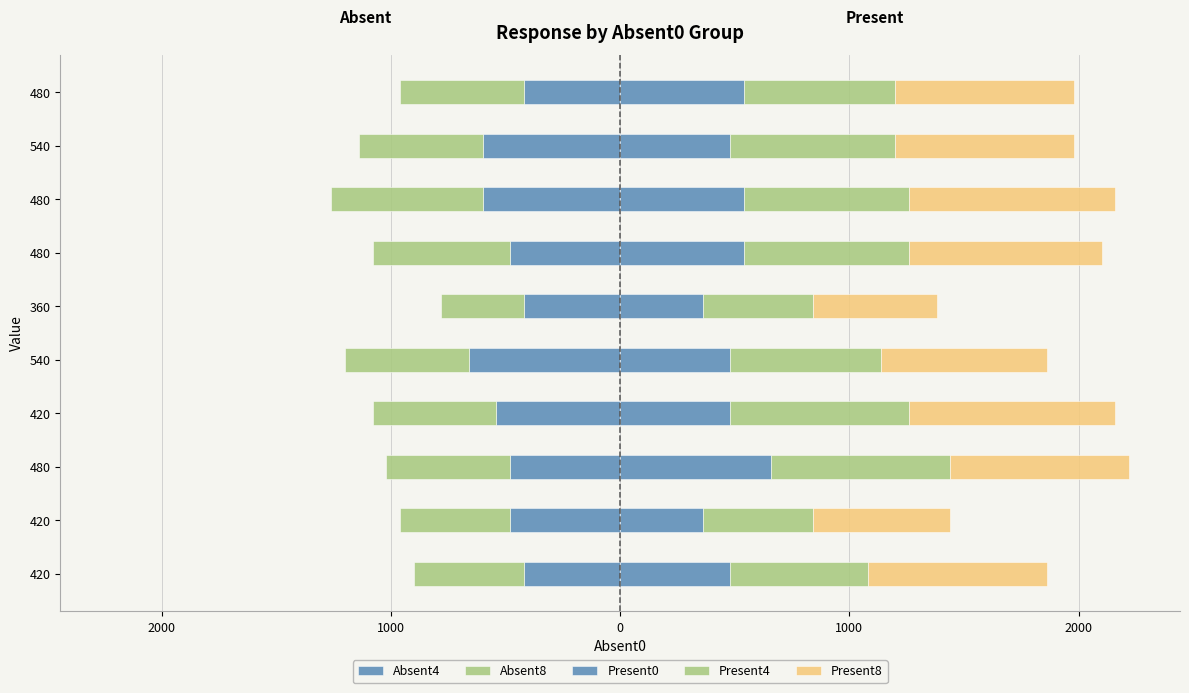

Count the Present8 values in the range 720 to 840.

6